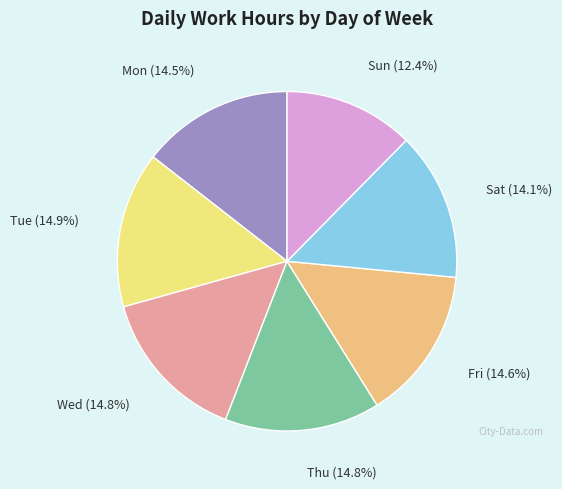

How much of the chart is everything except Mon?

85.5%